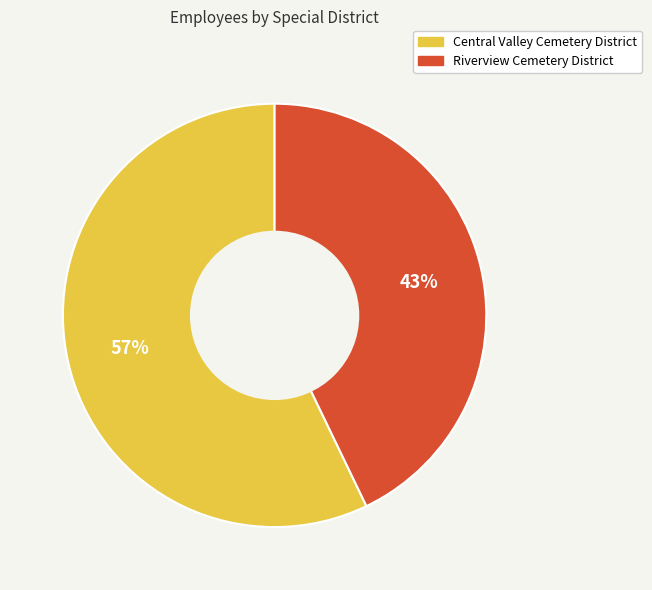

To the nearest percent, what is the average slice percentage?

50%